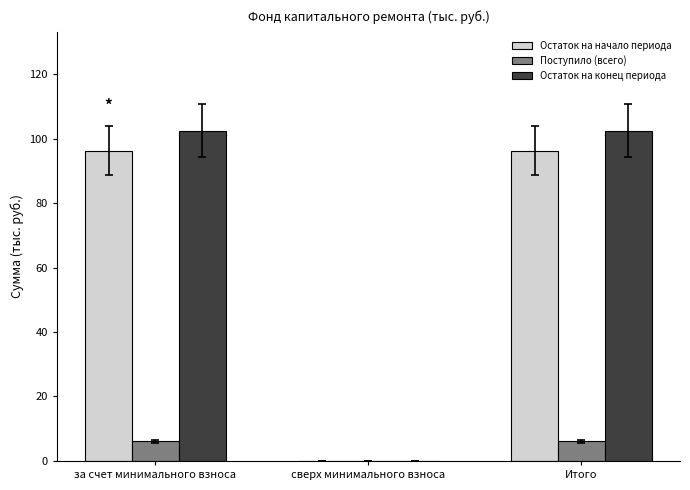

Is it true that Остаток на конец периода equals 146.0 at Итого?

False